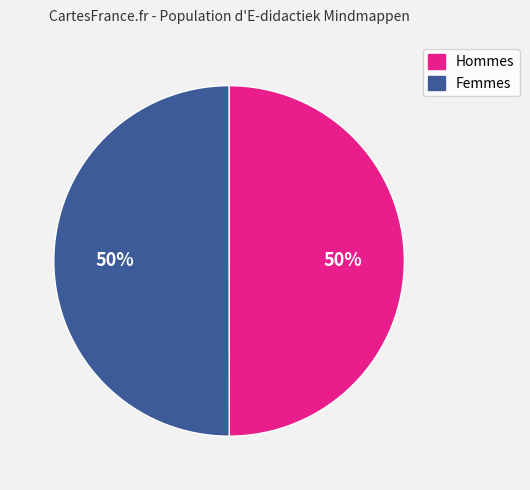

To the nearest percent, what is the average slice percentage?

50%